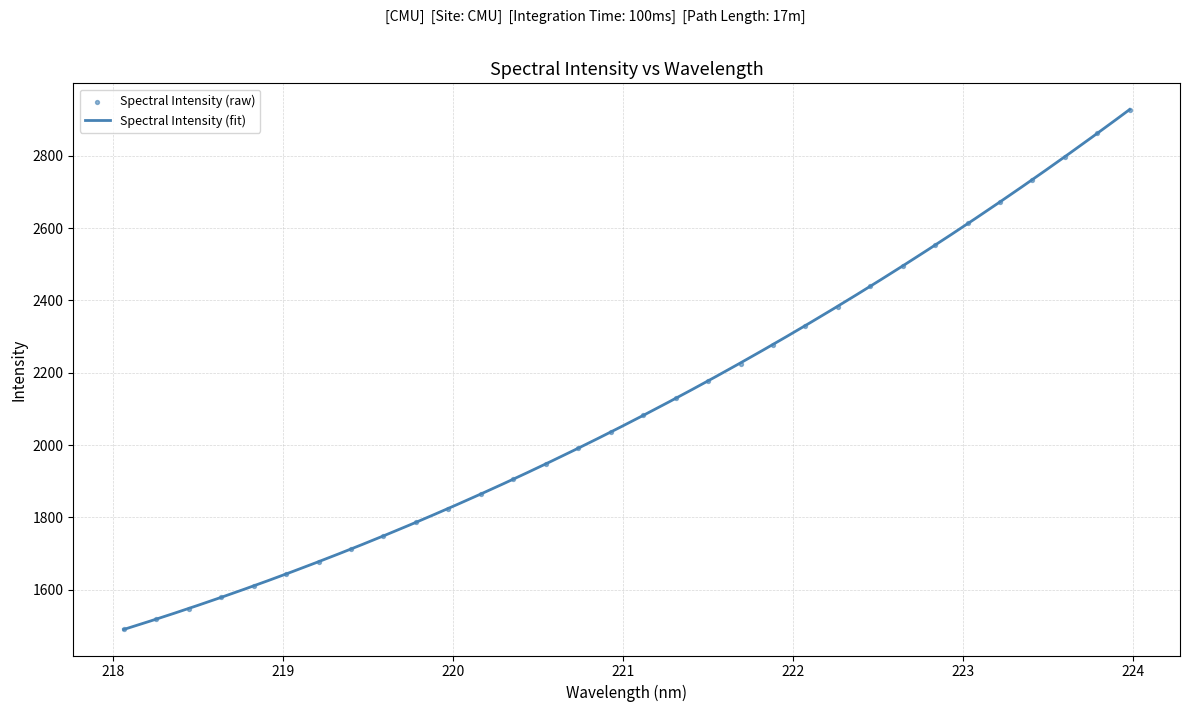

What is the change in value from 218.0596 to 222.0721?

+839.2